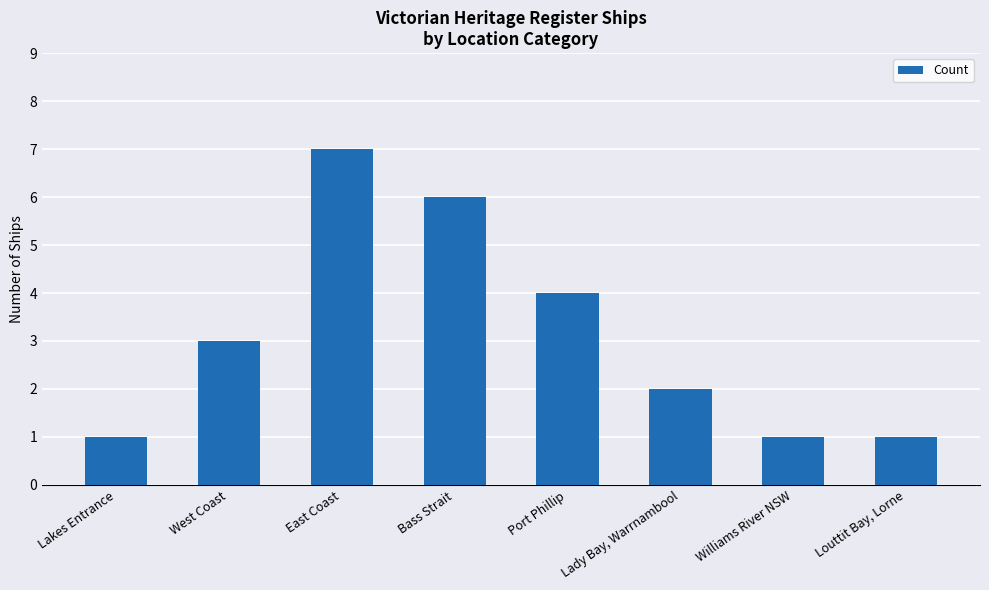

At which label is the value closest to 4?

Port Phillip